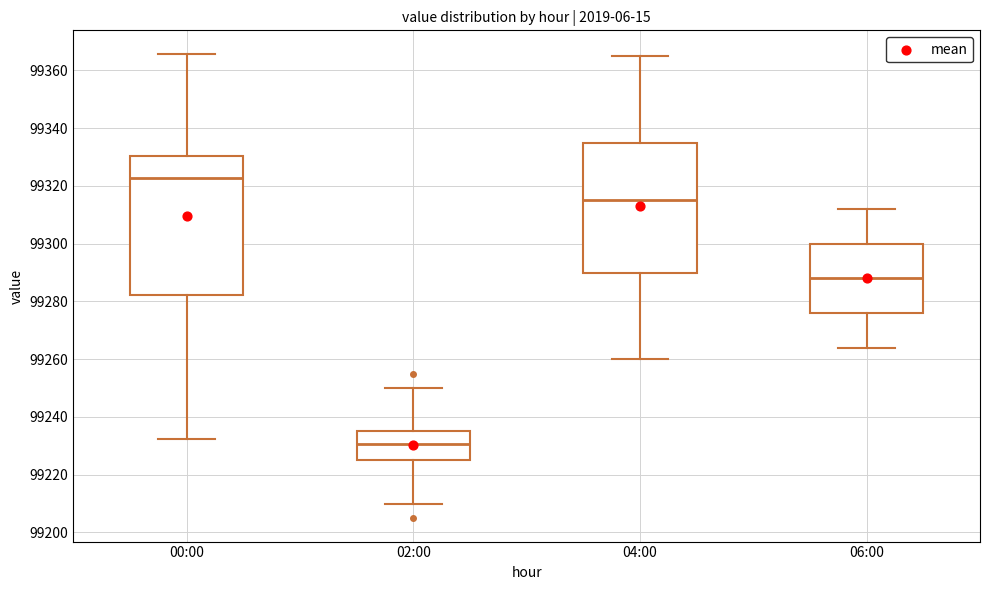

Where does the median line of the box for 02:00 sit on the y-axis? The values are not printed on the chart, so give them approximately, as read against the axis.

99230